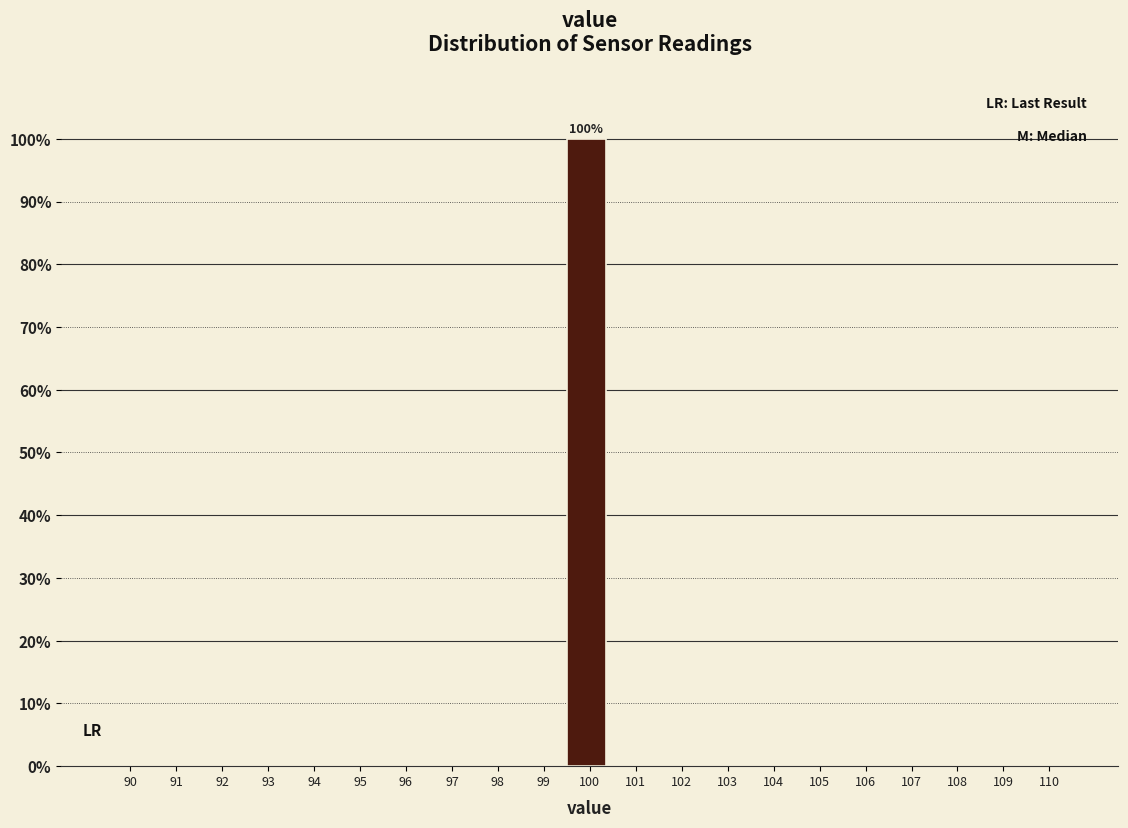

Reading left to right, list all the values displayed in this chart.

90=0	91=0	92=0	93=0	94=0	95=0	96=0	97=0	98=0	99=0	100=100	101=0	102=0	103=0	104=0	105=0	106=0	107=0	108=0	109=0	110=0